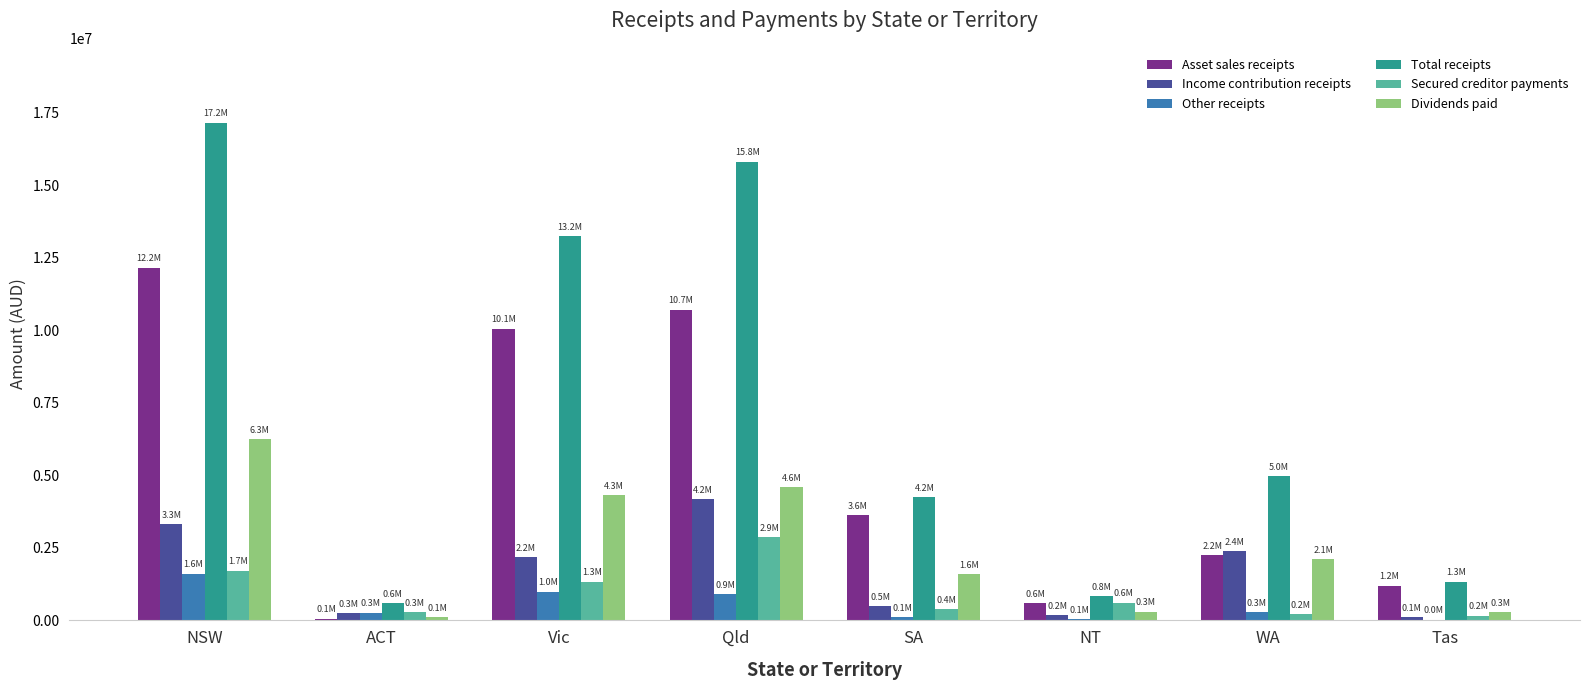

At which label is Other receipts closest to 815247?

Qld